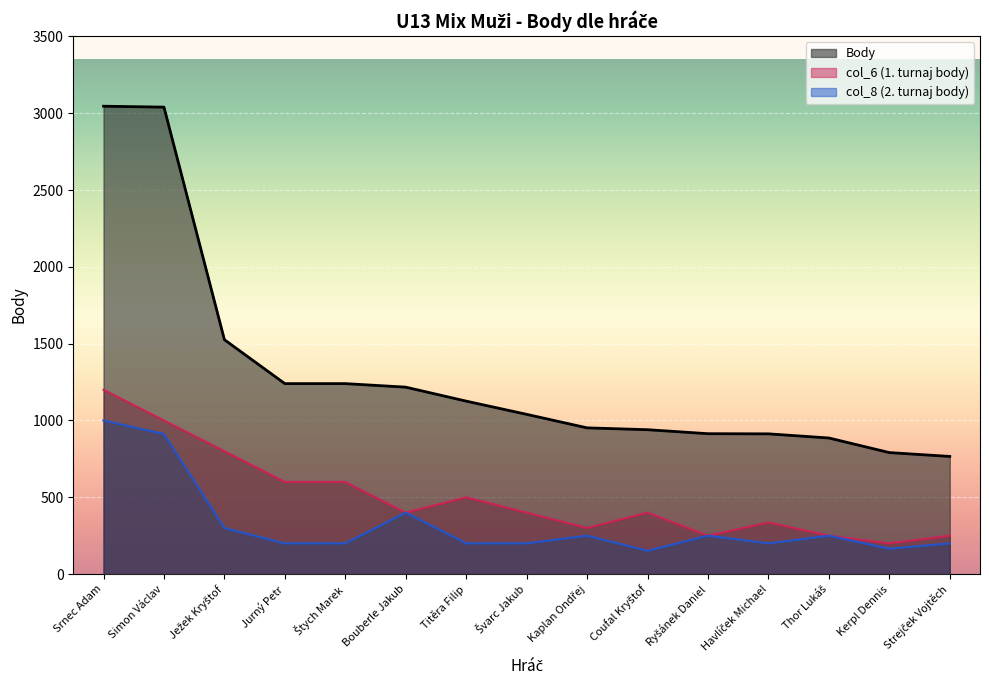

What is the value of the col_8 (2. turnaj body) point at the 4th from the left?

200